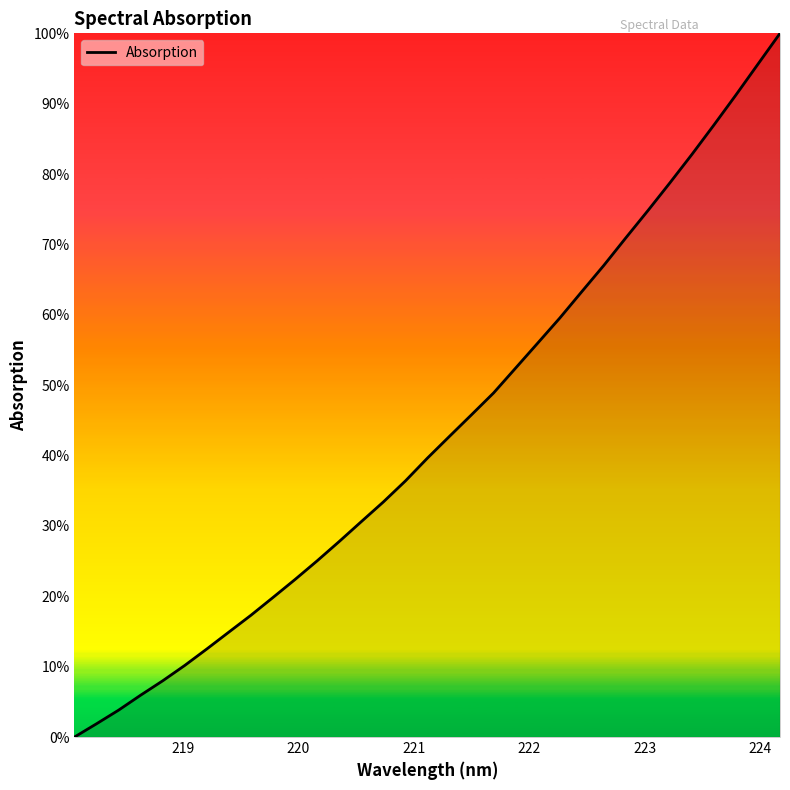

What is the difference between the maximum and minimum values?

100.0